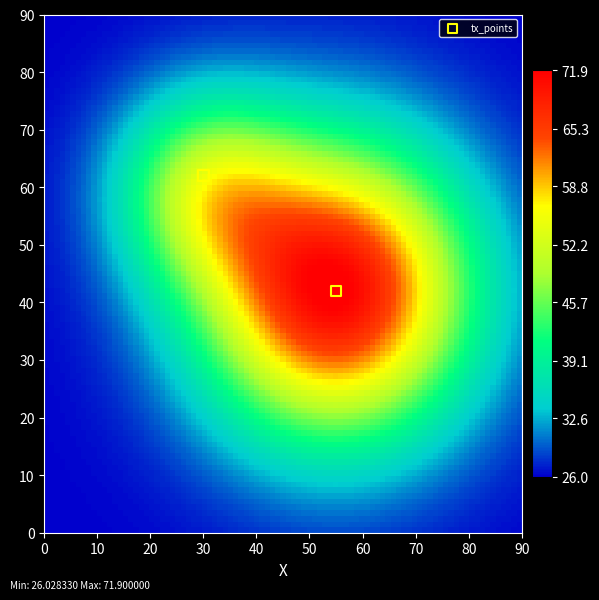

What is the range of Y values (max minus min)?

20